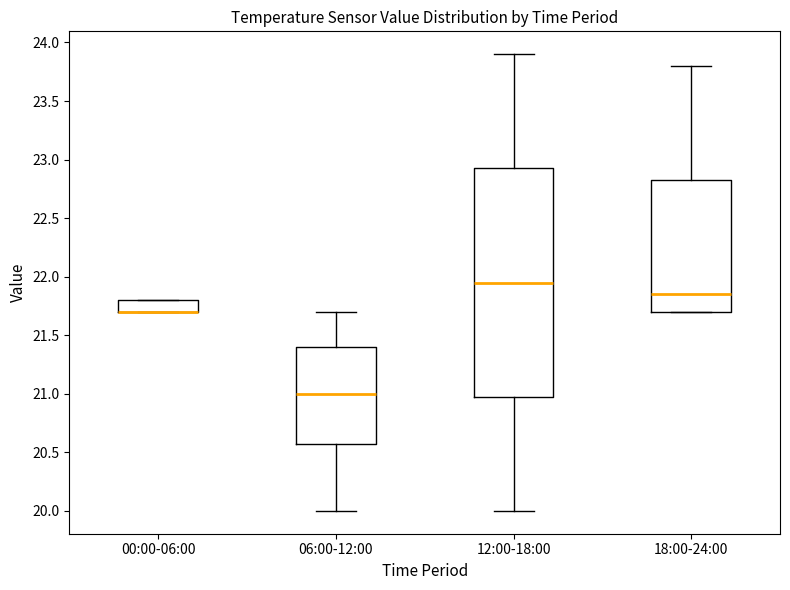

Where is the upper edge of the box for 06:00-12:00 on the y-axis? The values are not printed on the chart, so give them approximately, as read against the axis.

21.40